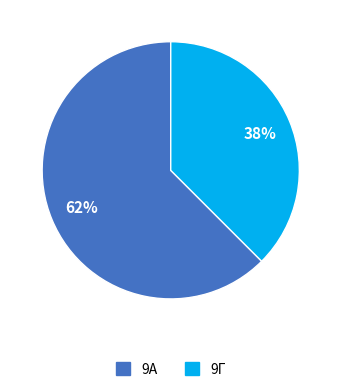

Does any single category account for the majority?

Yes